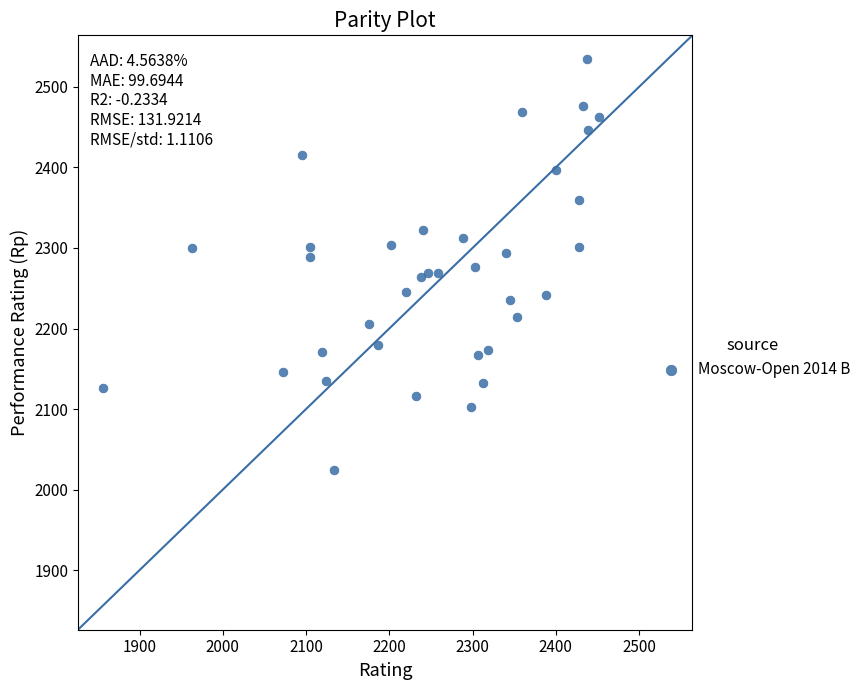

What is the range of Y values (max minus min)?

510